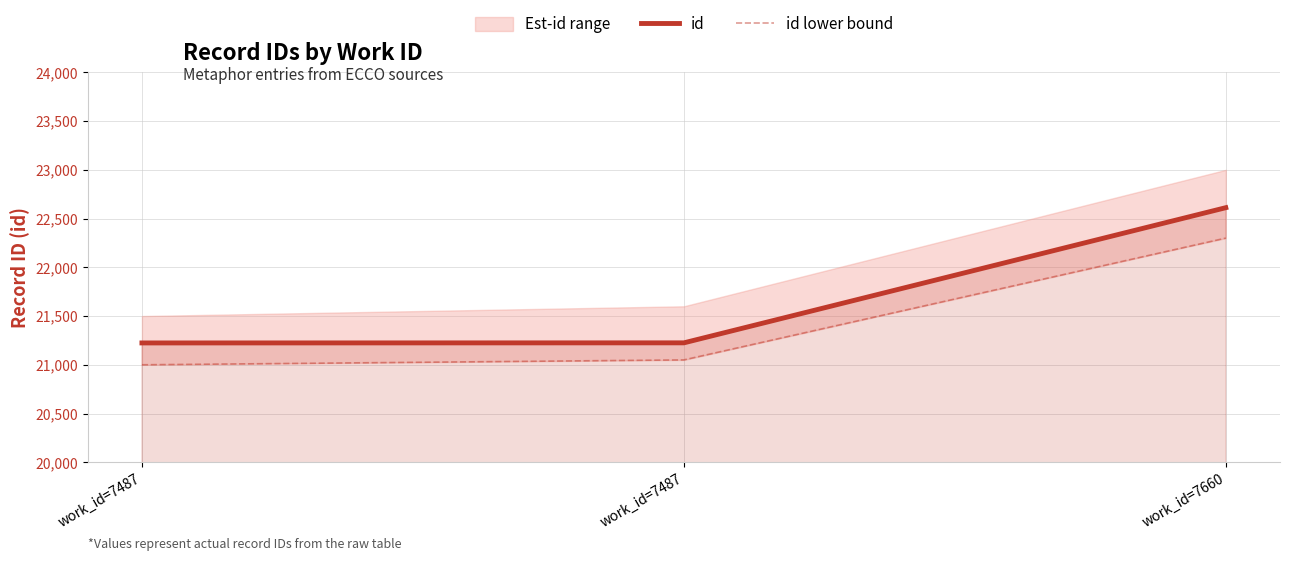

Reading right to left, list all the values displayed in this chart.

id: work_id=7660=22612	work_id=7487=21225	work_id=7487=21224
id lower bound: work_id=7660=22300	work_id=7487=21050	work_id=7487=21000